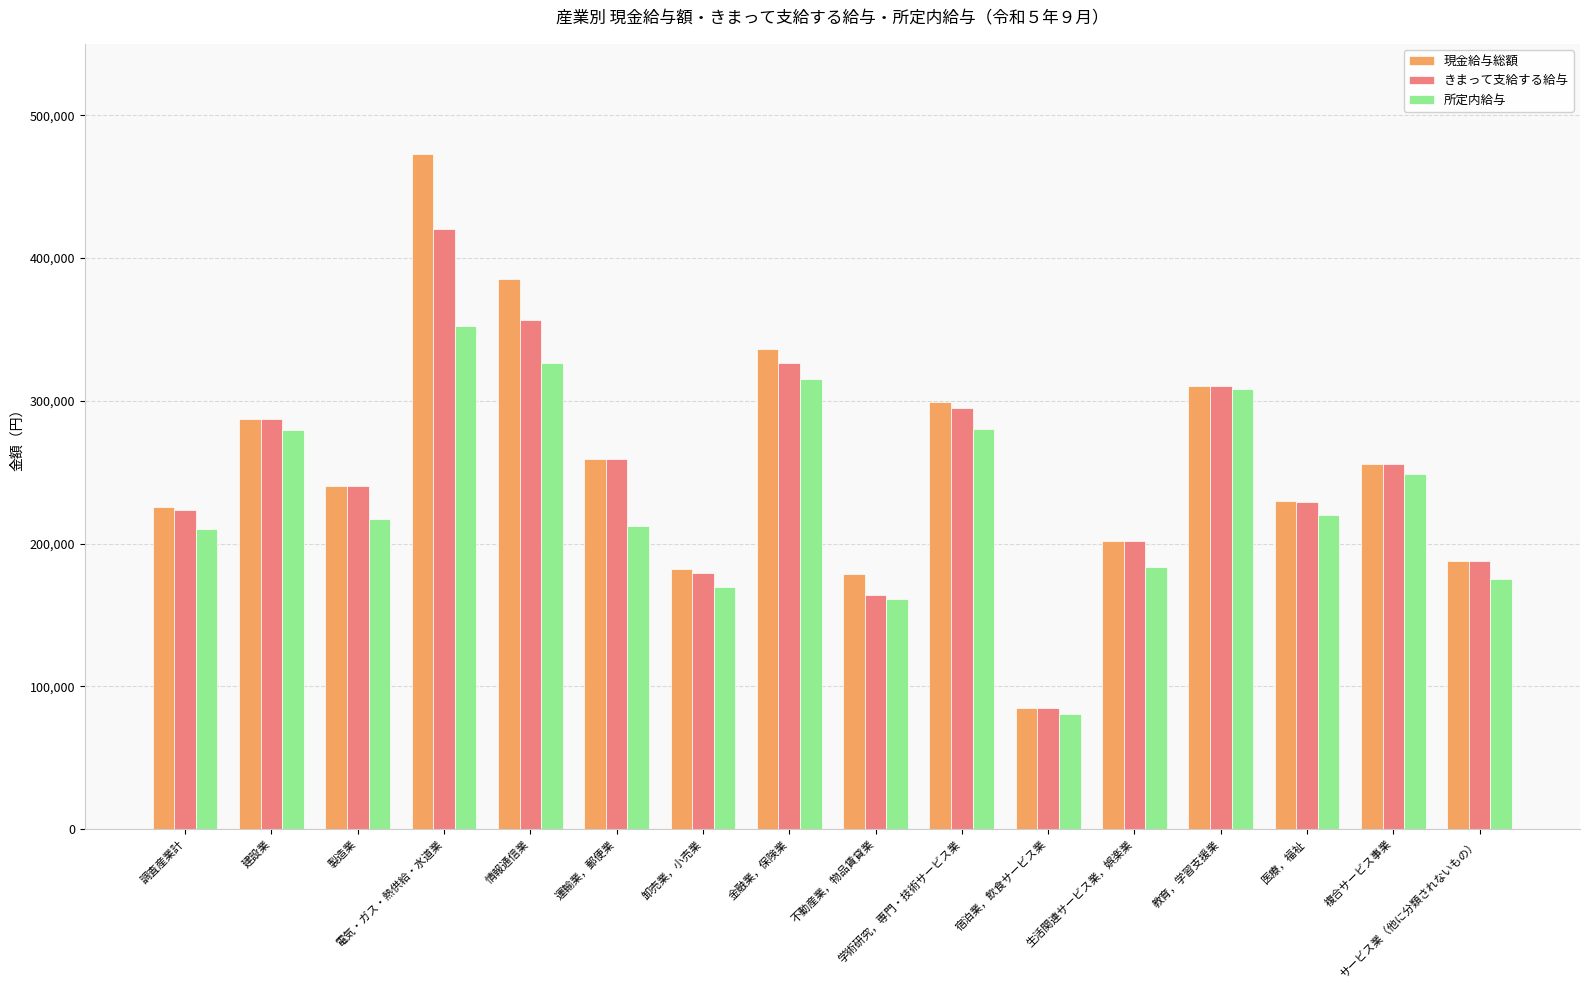

What is the sum of all きまって支給する給与 values?

4019670